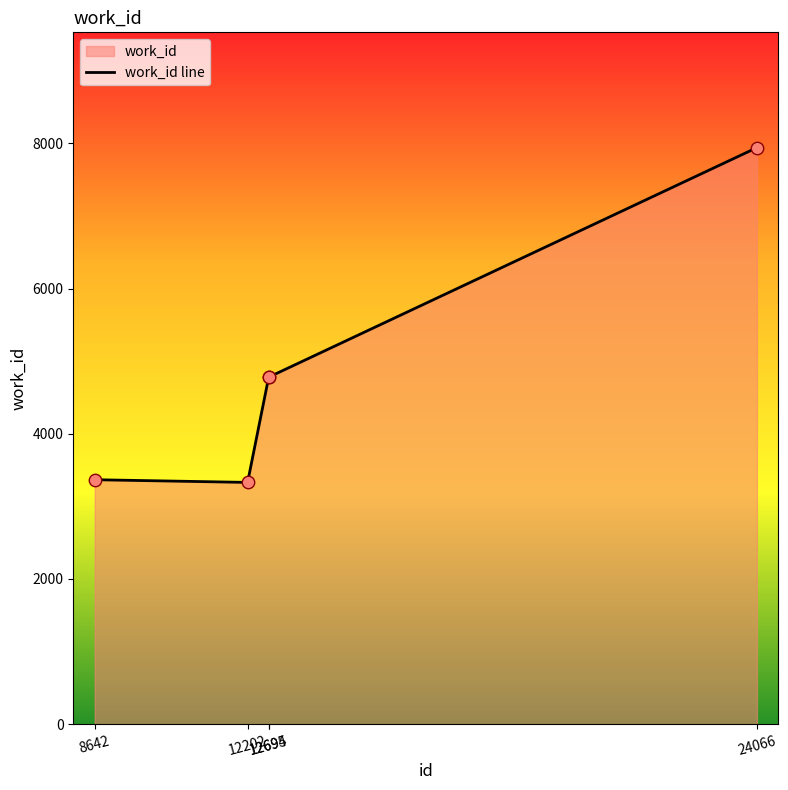

What is the change in value from 12695 to 24066?

+3161